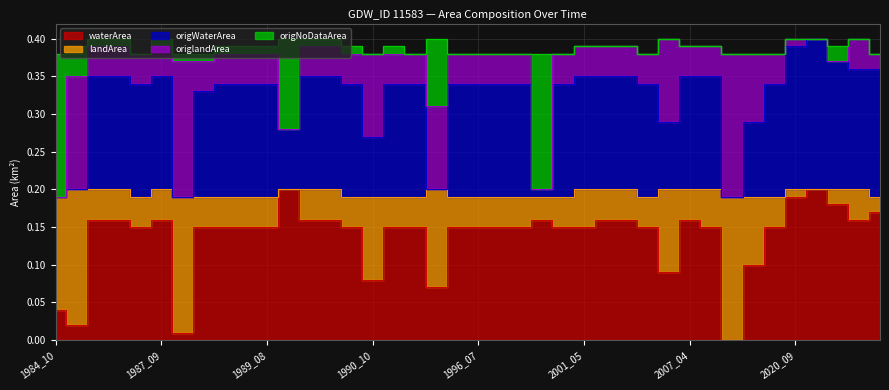

True or false: waterArea and origWaterArea intersect in this chart.

False